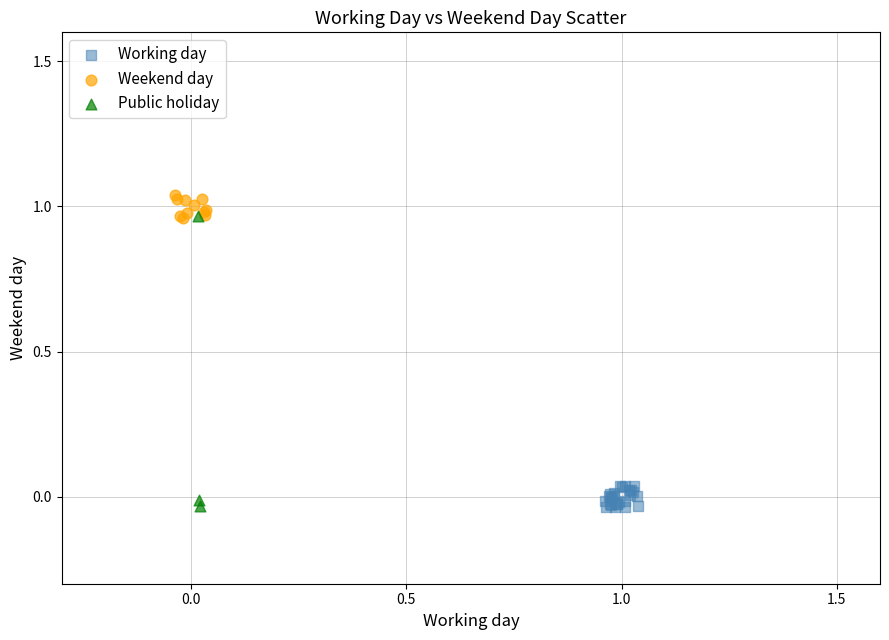

Which series has the widest spread of Y values?

Public holiday